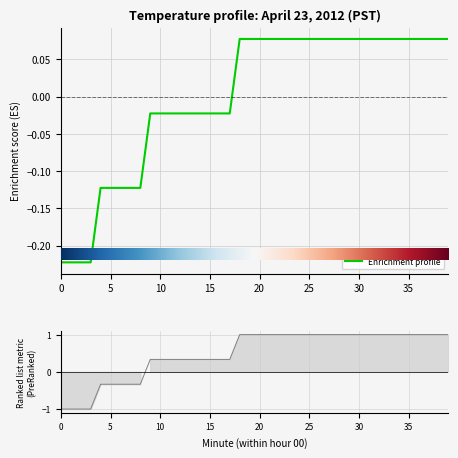

Rank the categories by value from highest to lowest.

18, 19, 20, 21, 22, 23, 24, 25, 26, 27, 28, 29, 30, 31, 32, 33, 34, 35, 36, 37, 38, 39, 9, 10, 11, 12, 13, 14, 15, 16, 17, 4, 5, 6, 7, 8, 0, 1, 2, 3